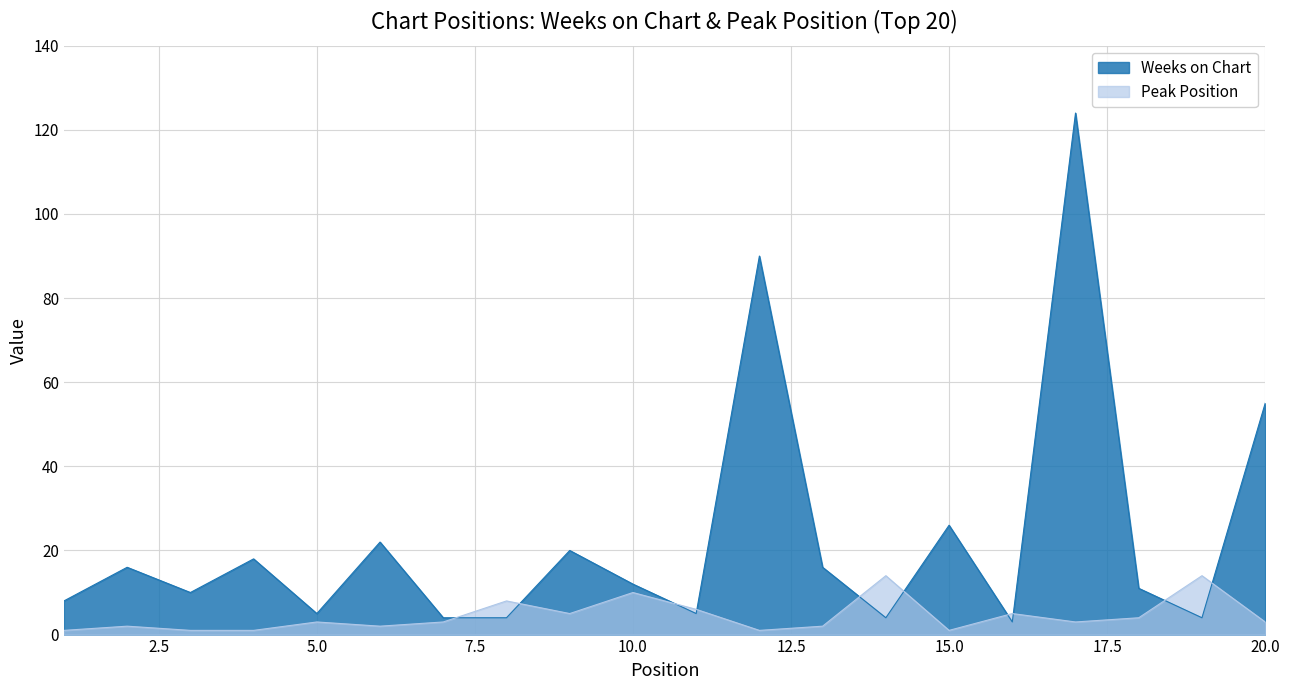

Is it true that Weeks on Chart equals 6 at 14?

False